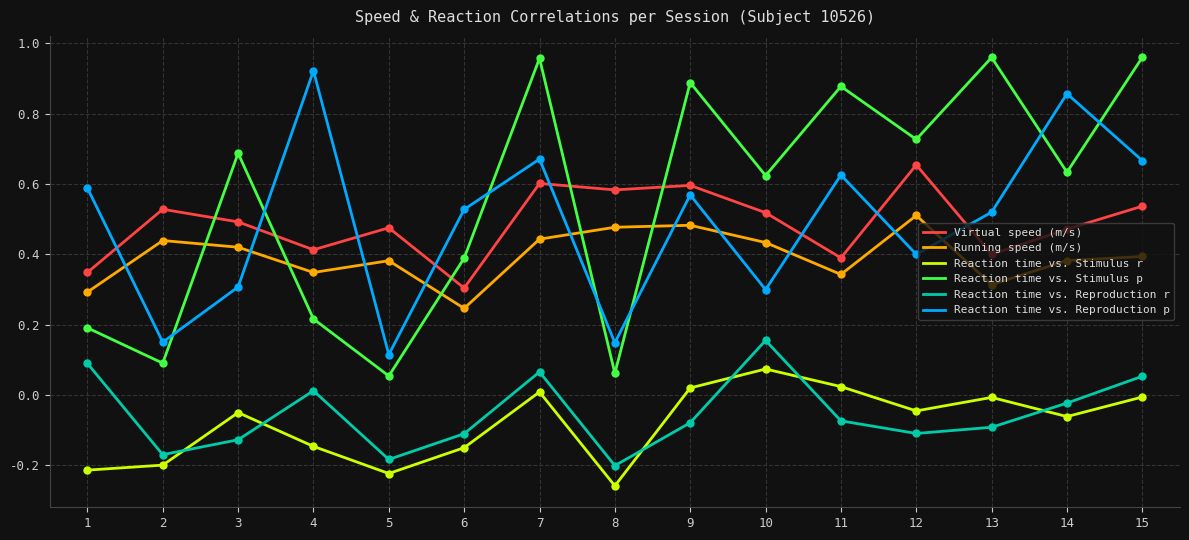

At which category is the sum across all series the highest?

7